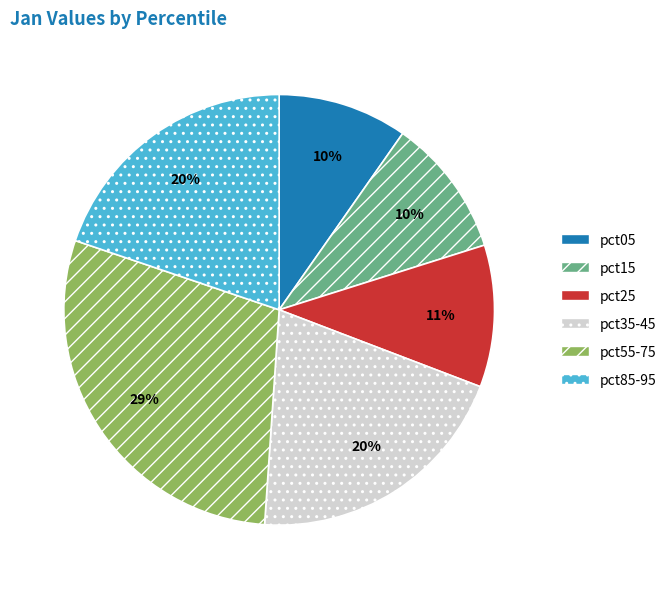

The pct85-95 slice represents 20% of the pie. True or false?

True